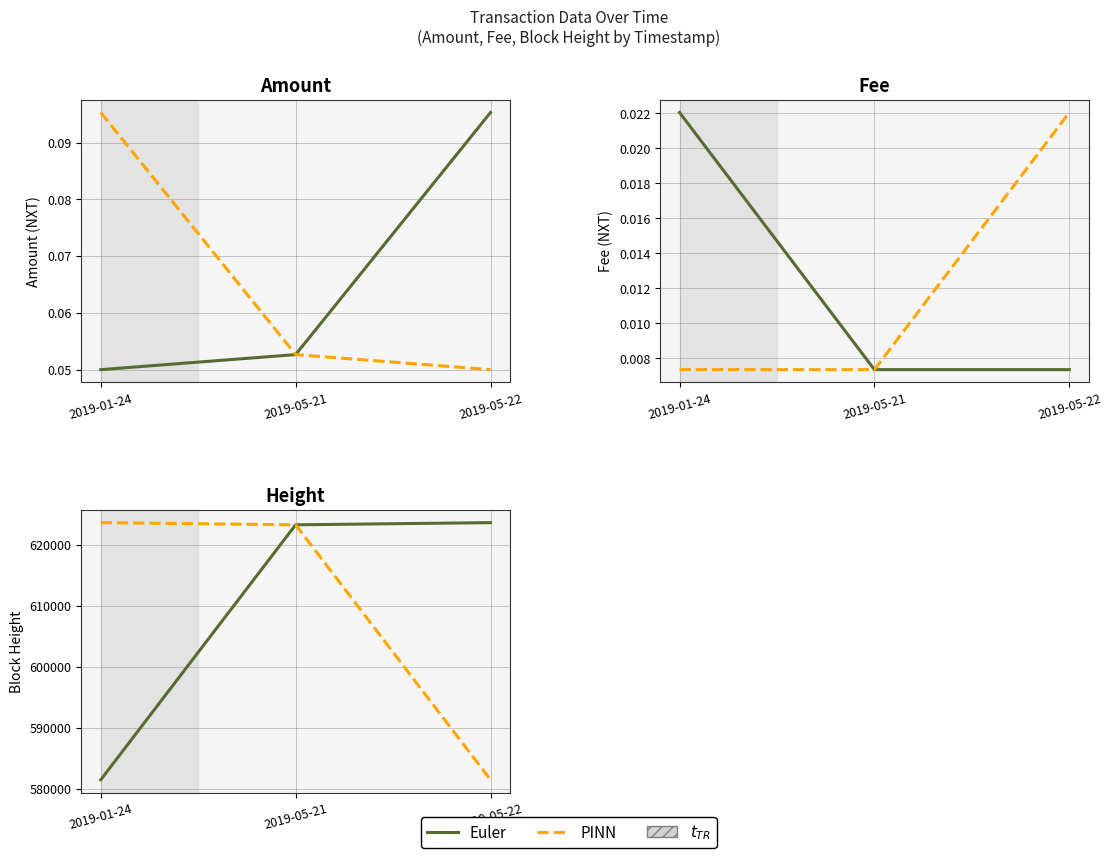

Which series has the widest spread of values?

Euler